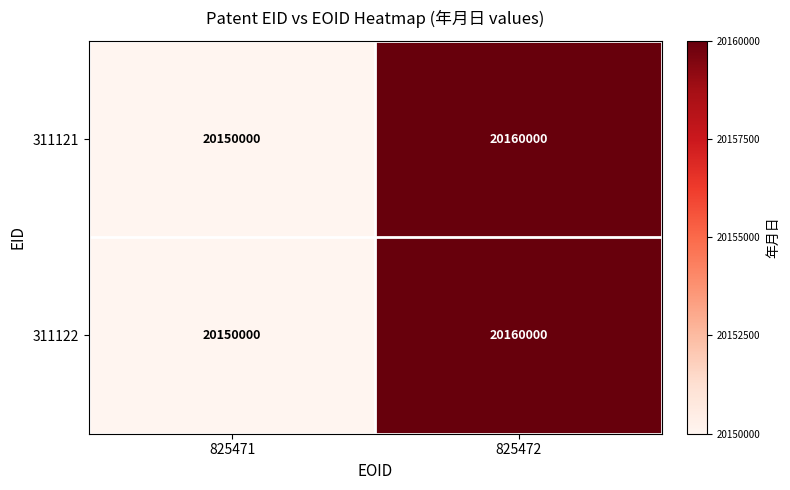

List the labels in order of 311121 value, smallest first.

825471, 825472